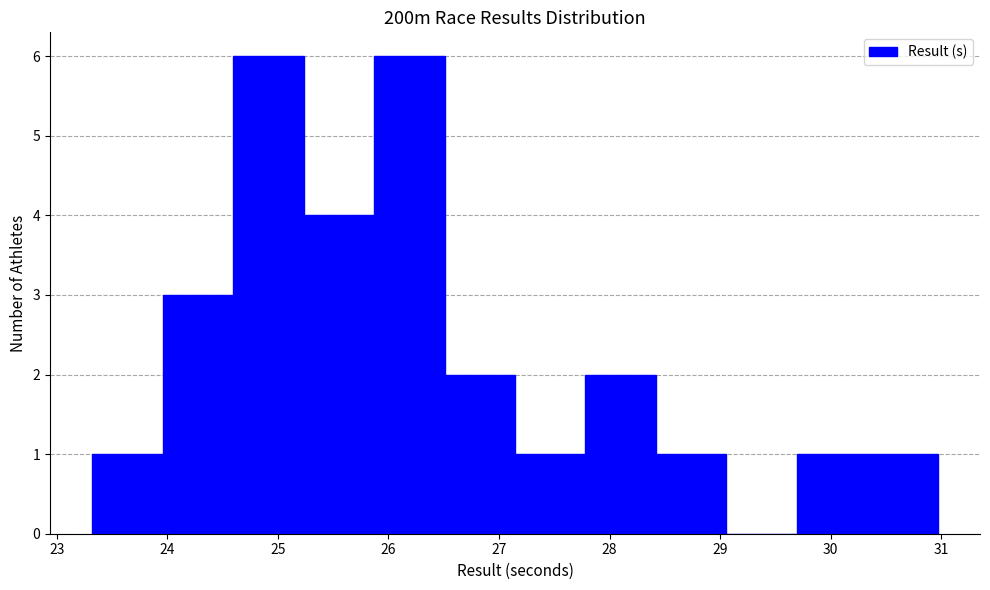

Reading left to right, list every bar in this chart as the range it spans on the x-axis followed by its height. Neither the bar edges nor the heights are printed on the chart, so give them approximately, as read against the axes.

23.3 to 24.0: 1
24.0 to 24.6: 3
24.6 to 25.2: 6
25.2 to 25.9: 4
25.9 to 26.5: 6
26.5 to 27.1: 2
27.1 to 27.8: 1
27.8 to 28.4: 2
28.4 to 29.1: 1
29.1 to 29.7: 0
29.7 to 30.3: 1
30.3 to 31.0: 1